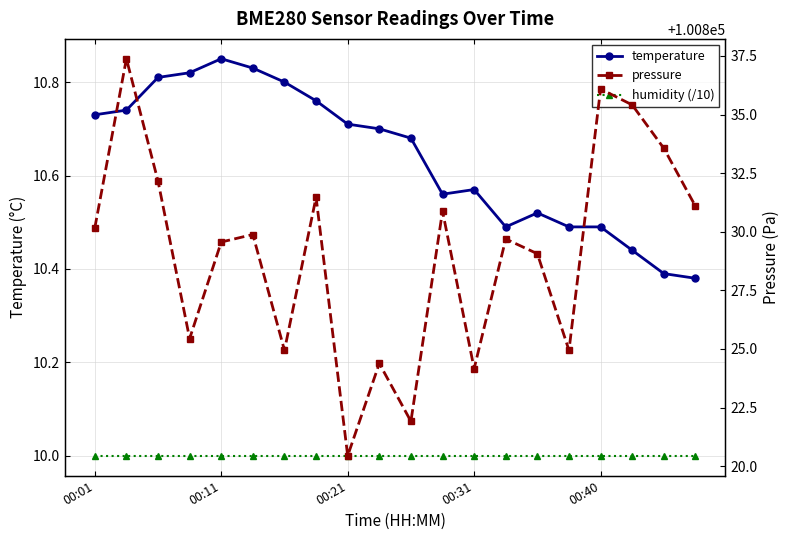

What is the value of the temperature point at the 14th from the left?

10.5